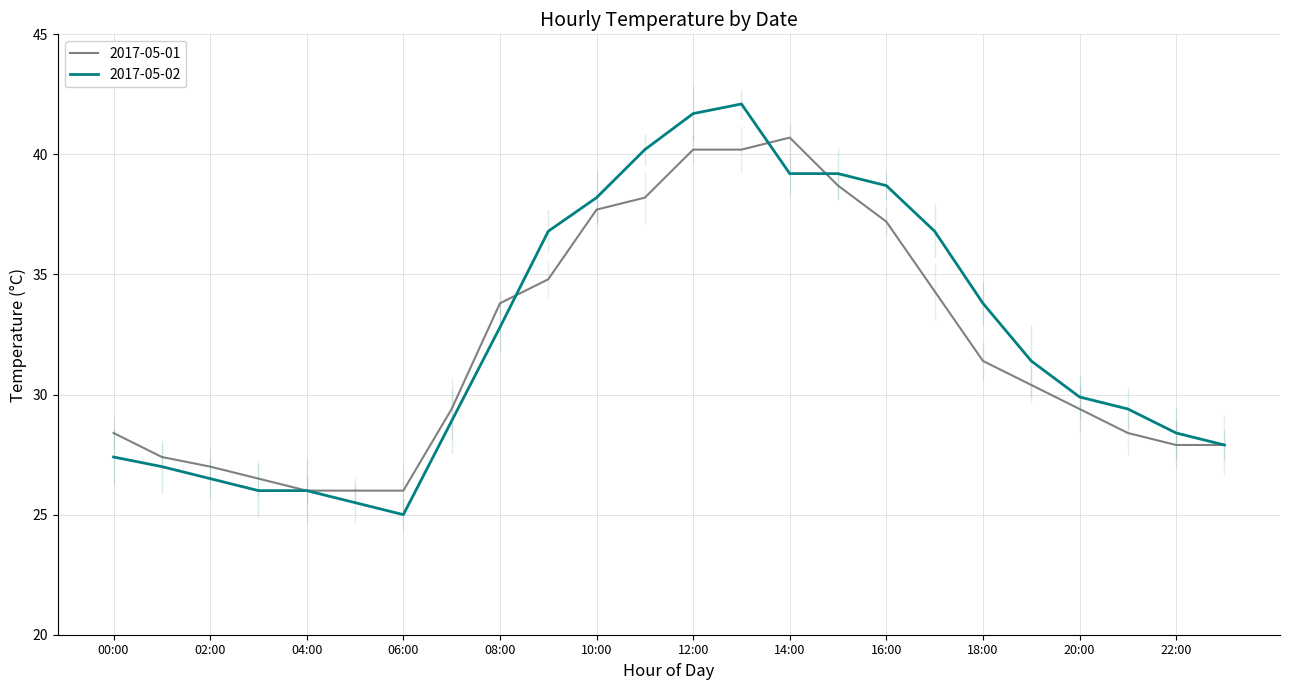

List the series in order of their overall mean, lowest first.

2017-05-01, 2017-05-02